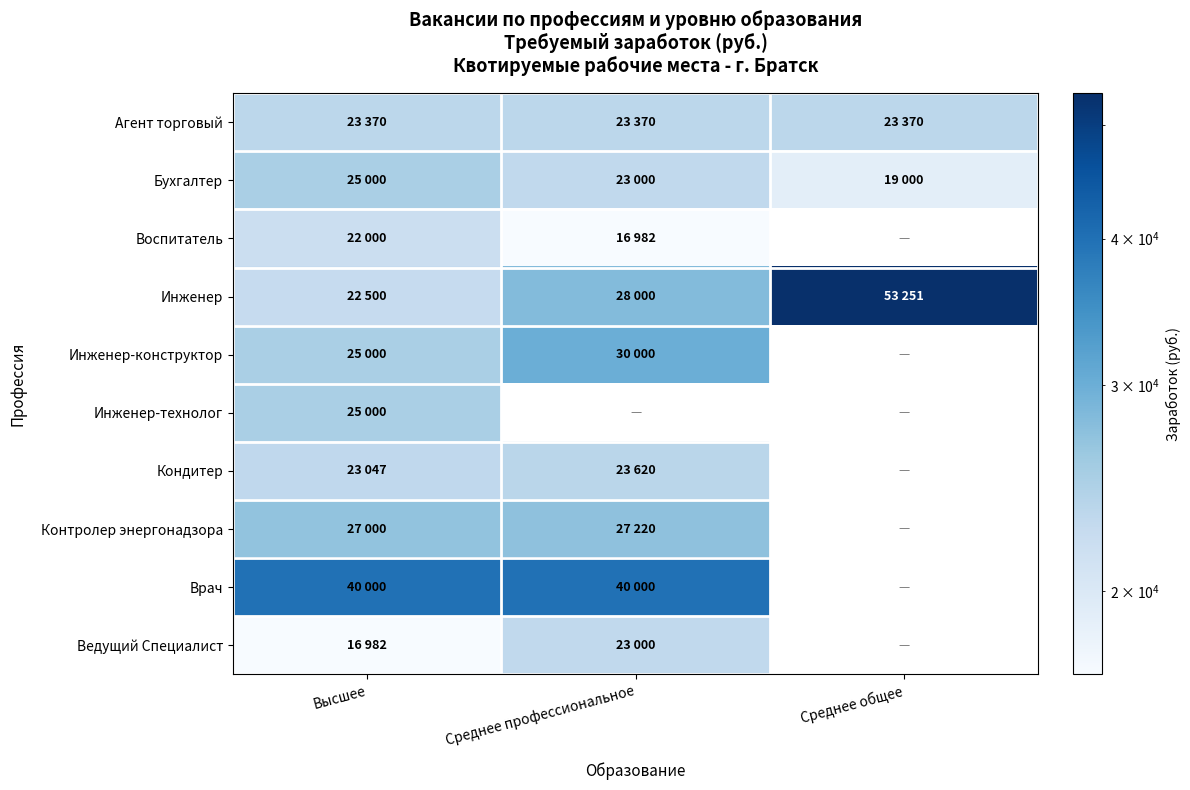

What is the minimum value for Врач?

40000.0